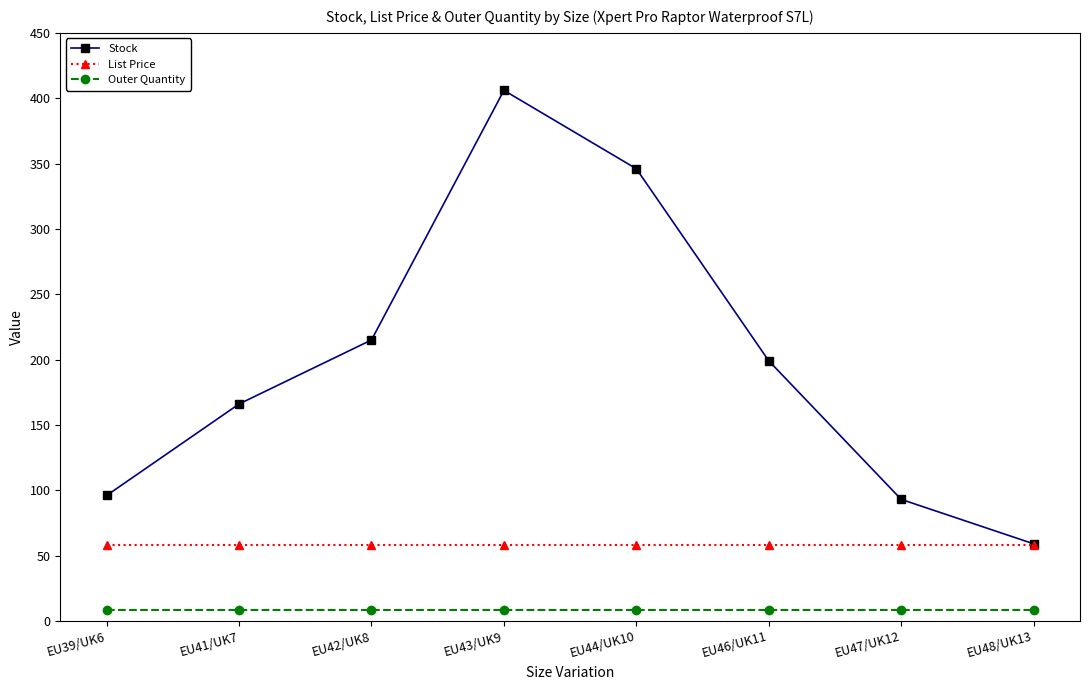

What is the sum of all Stock values?

1580.0